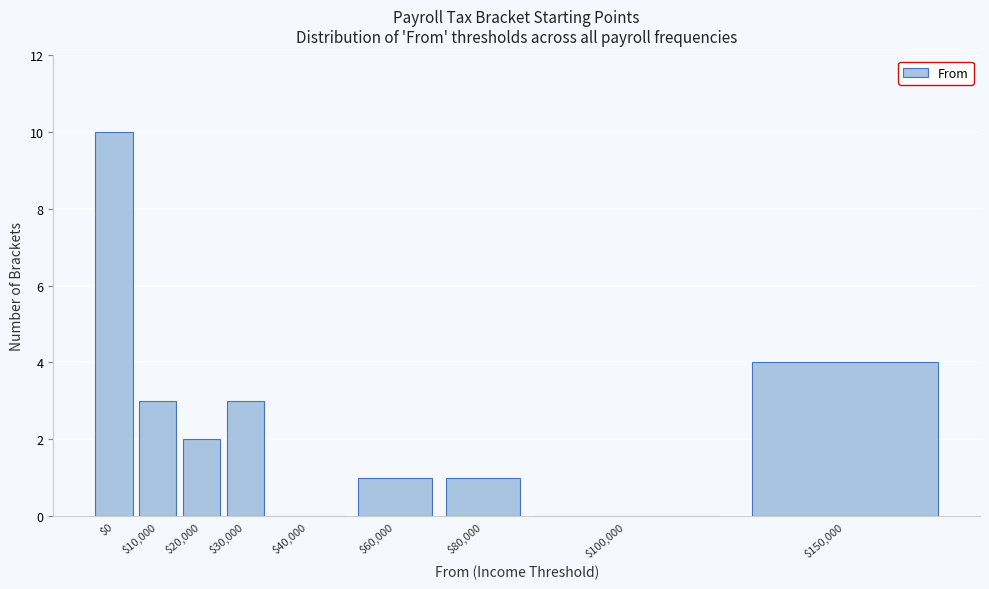

At which category does the chart reach its peak across all series?

$0